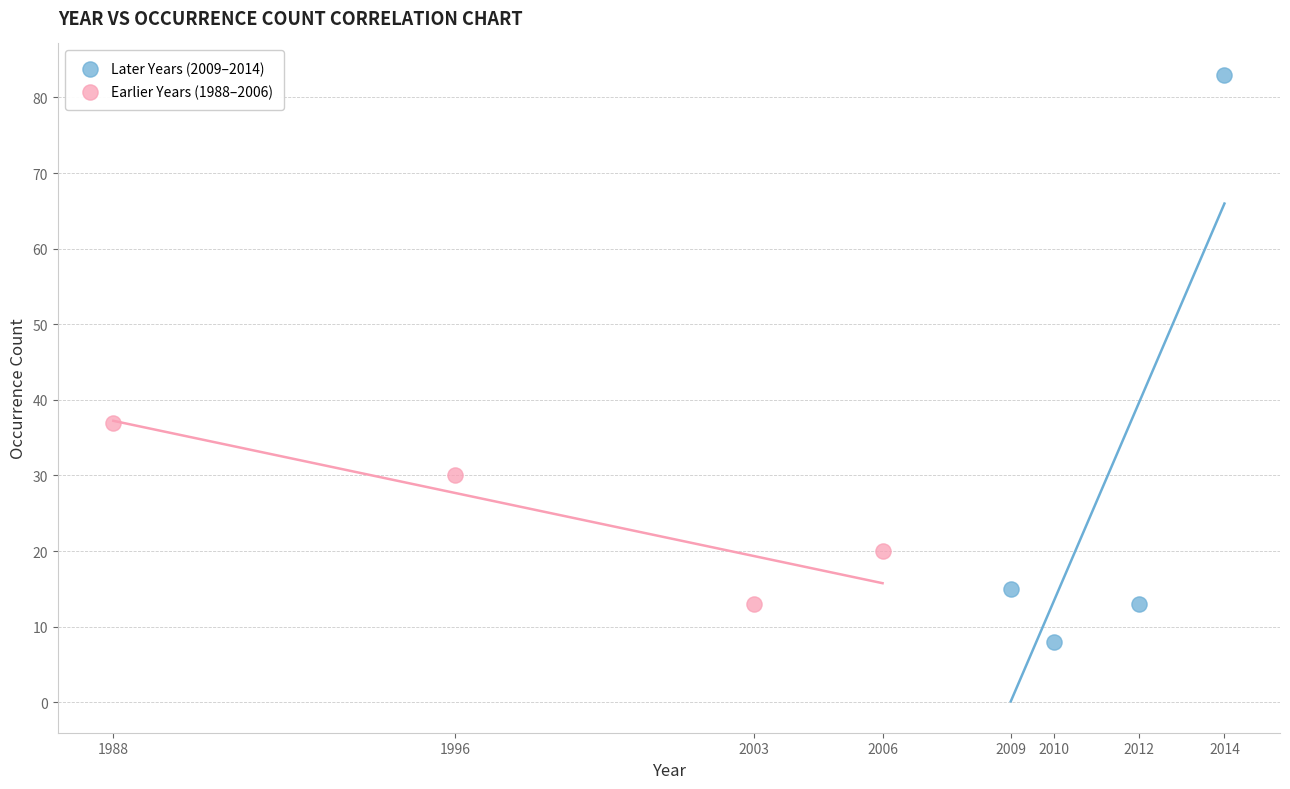

Which series has the widest spread of Y values?

Later Years (2009–2014)